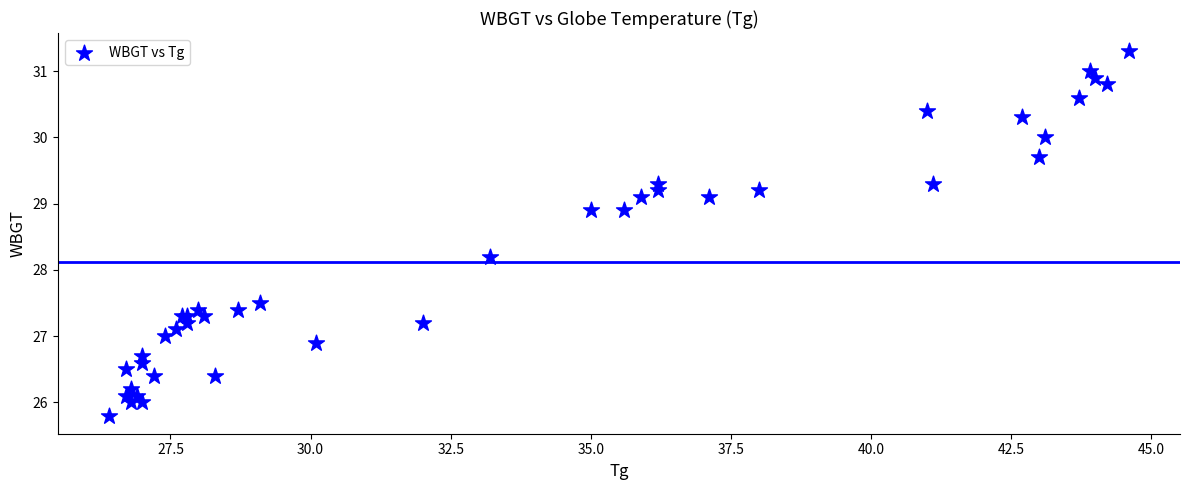

What Y value in the scatter plot is closest to 28?

28.2